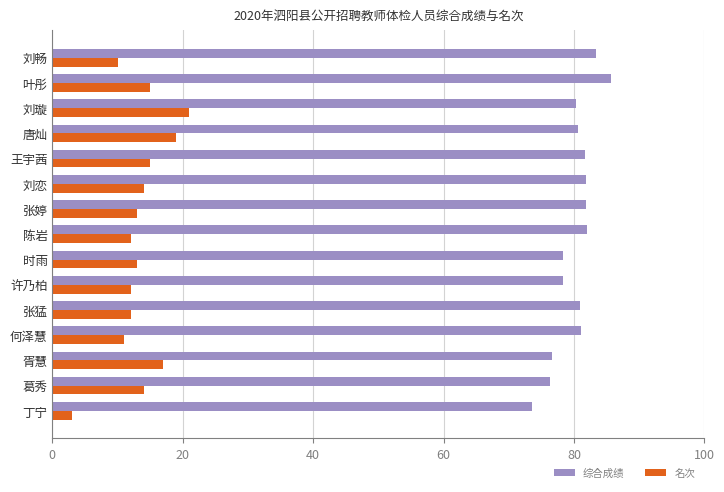

Rank the series by their average value, from lowest to highest.

名次, 综合成绩